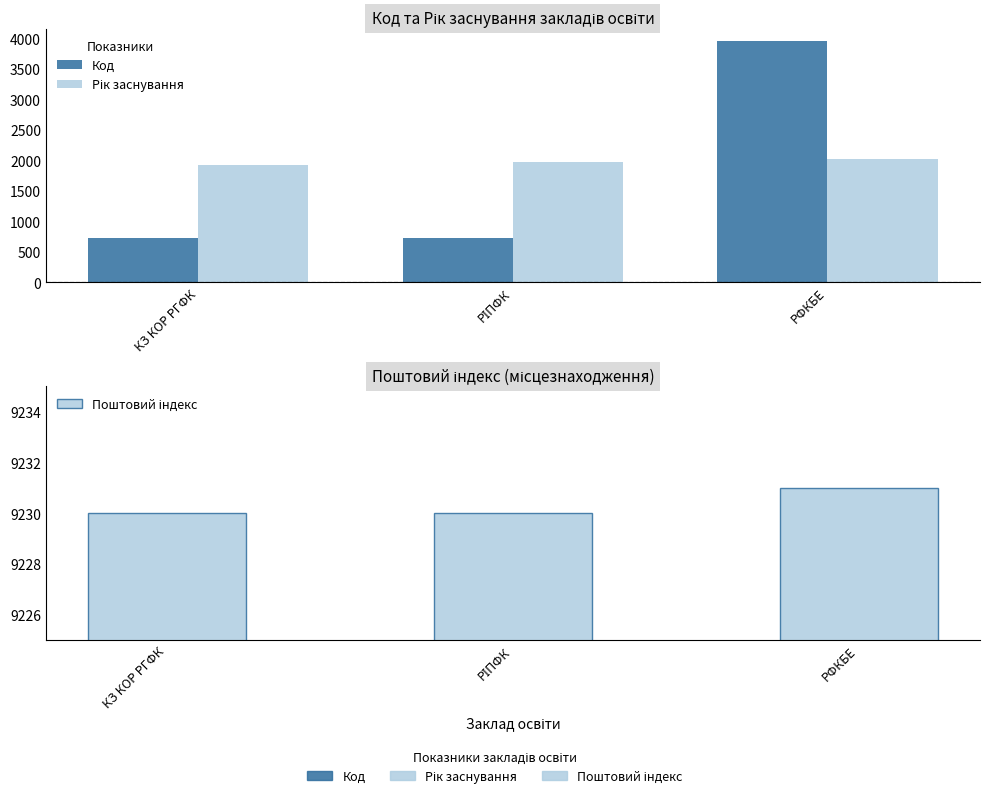

At which category does the chart reach its minimum across all series?

КЗ КОР РГФК